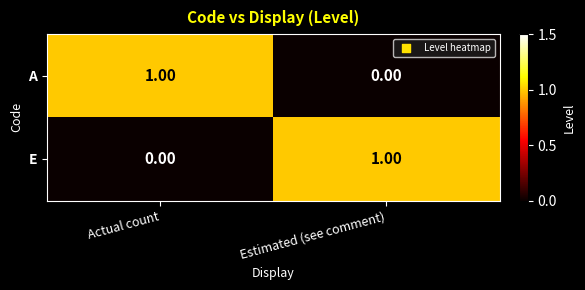

Rank the series at Actual count from lowest to highest value.

E, A